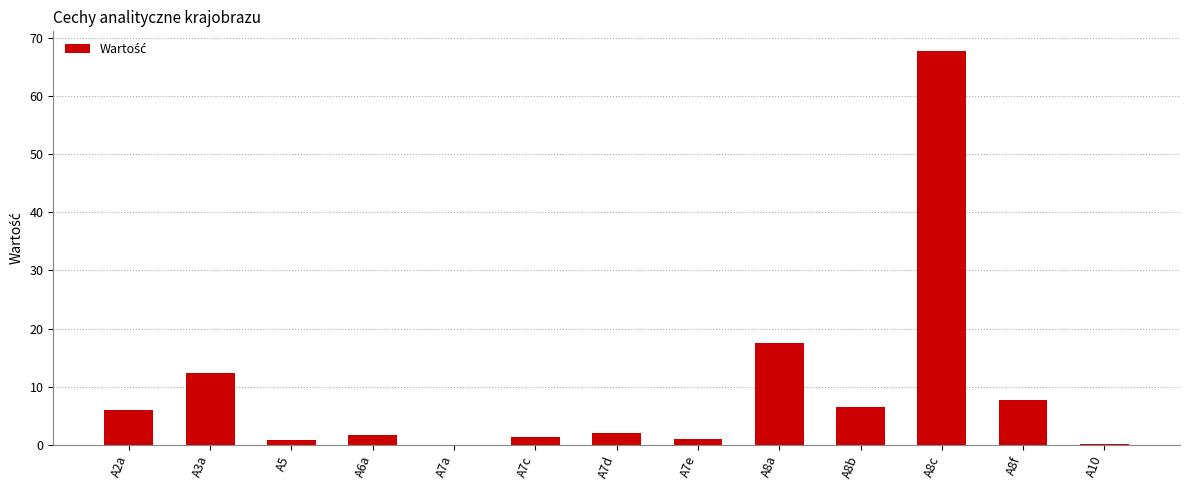

What is the sum of all values?

125.4